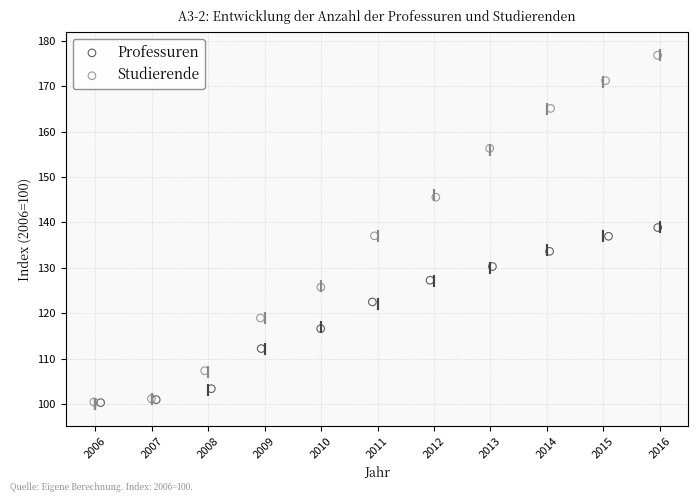

Which series has the largest Y range (max minus min)?

Studierende